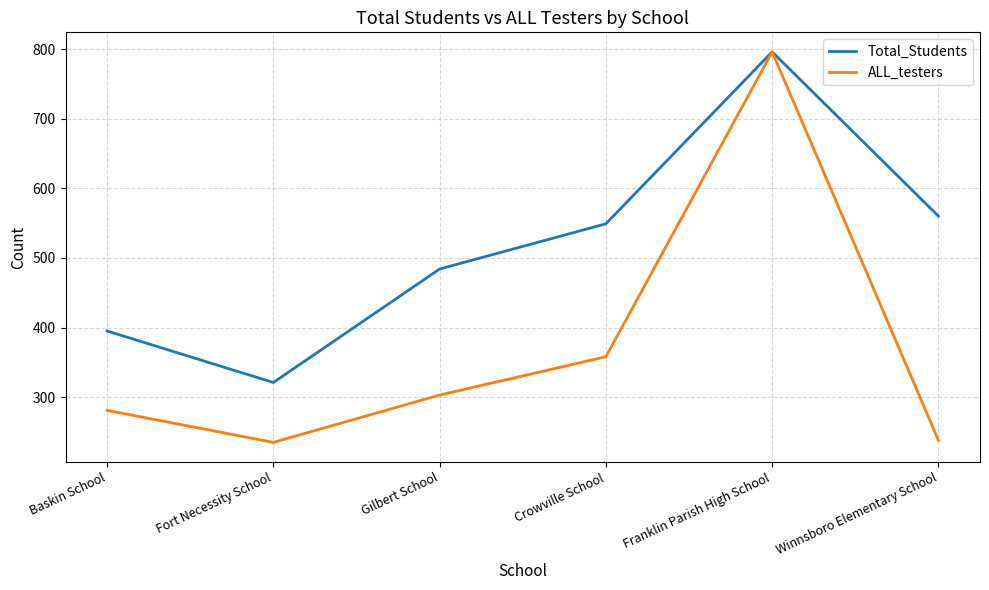

True or false: ALL_testers has a value of 358 at Crowville School.

True